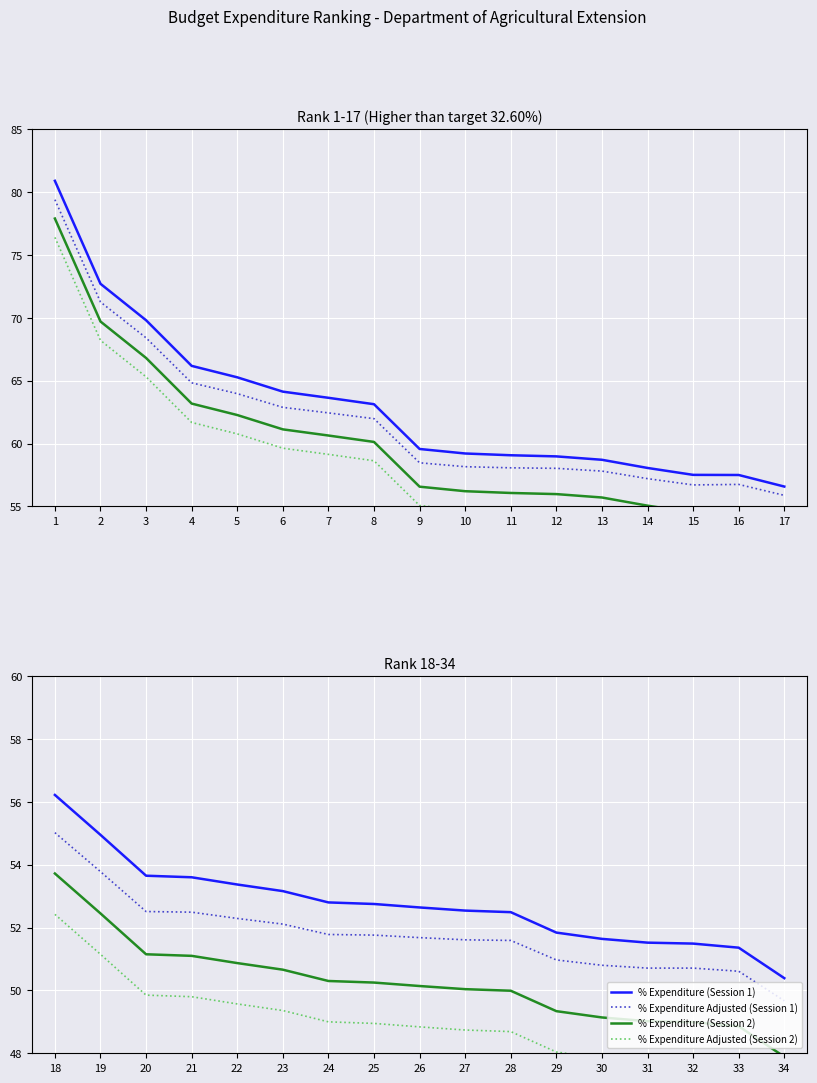

True or false: Rank 18-34 (% Expenditure) has more than 0 interior local peaks.

False